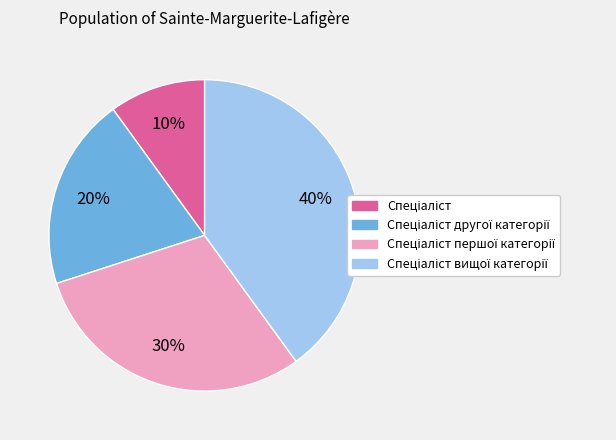

To the nearest percent, what is the average slice percentage?

25%